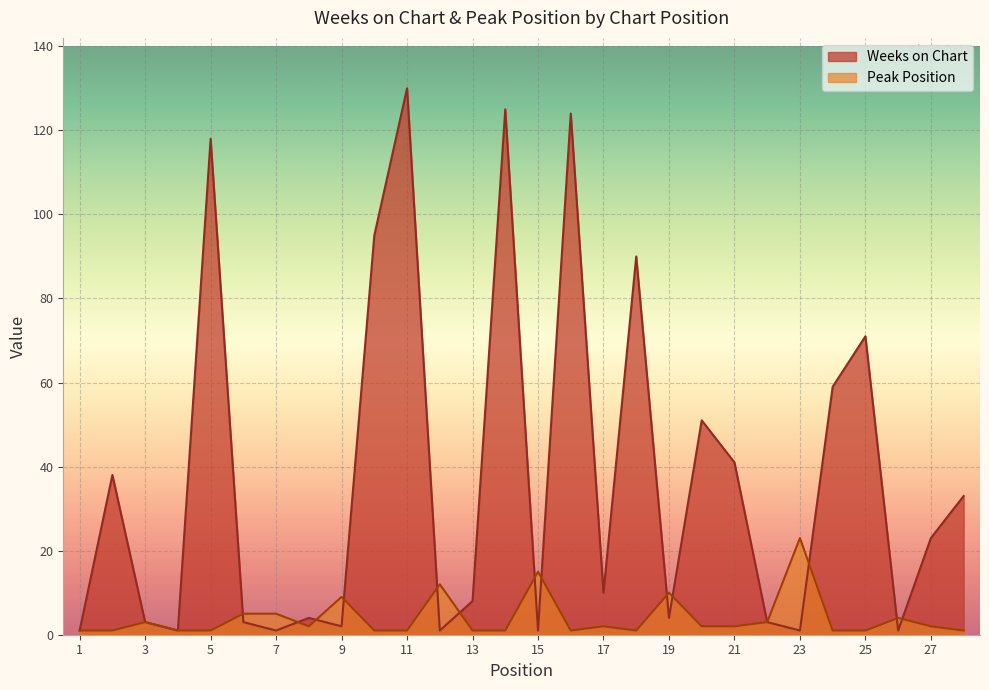

Reading right to left, what are all the values shown in this chart?

Weeks on Chart: 28=33	27=23	26=1	25=71	24=59	23=1	22=3	21=41	20=51	19=4	18=90	17=10	16=124	15=1	14=125	13=8	12=1	11=130	10=95	9=2	8=4	7=1	6=3	5=118	4=1	3=3	2=38	1=1
Peak Position: 28=1	27=2	26=4	25=1	24=1	23=23	22=3	21=2	20=2	19=10	18=1	17=2	16=1	15=15	14=1	13=1	12=12	11=1	10=1	9=9	8=2	7=5	6=5	5=1	4=1	3=3	2=1	1=1